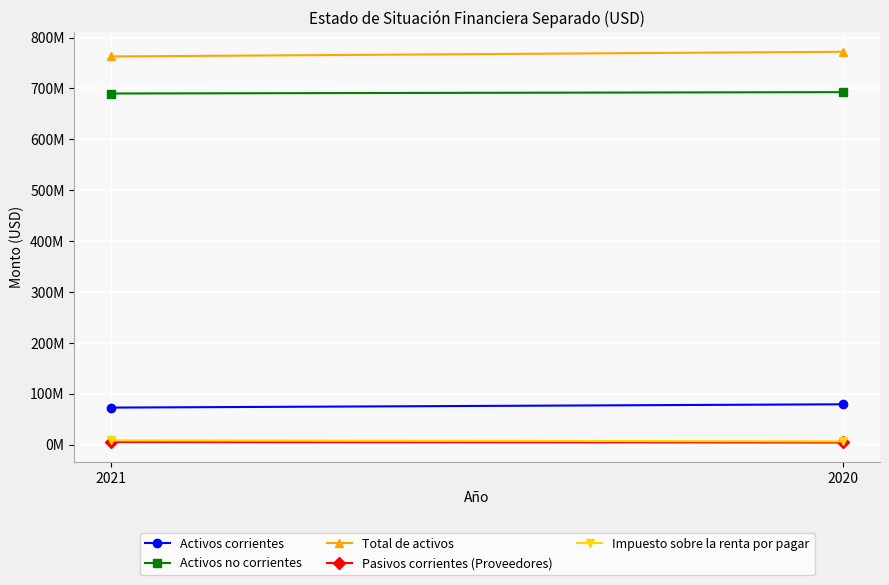

Read the Pasivos corrientes (Proveedores) value at 2020.

4225816